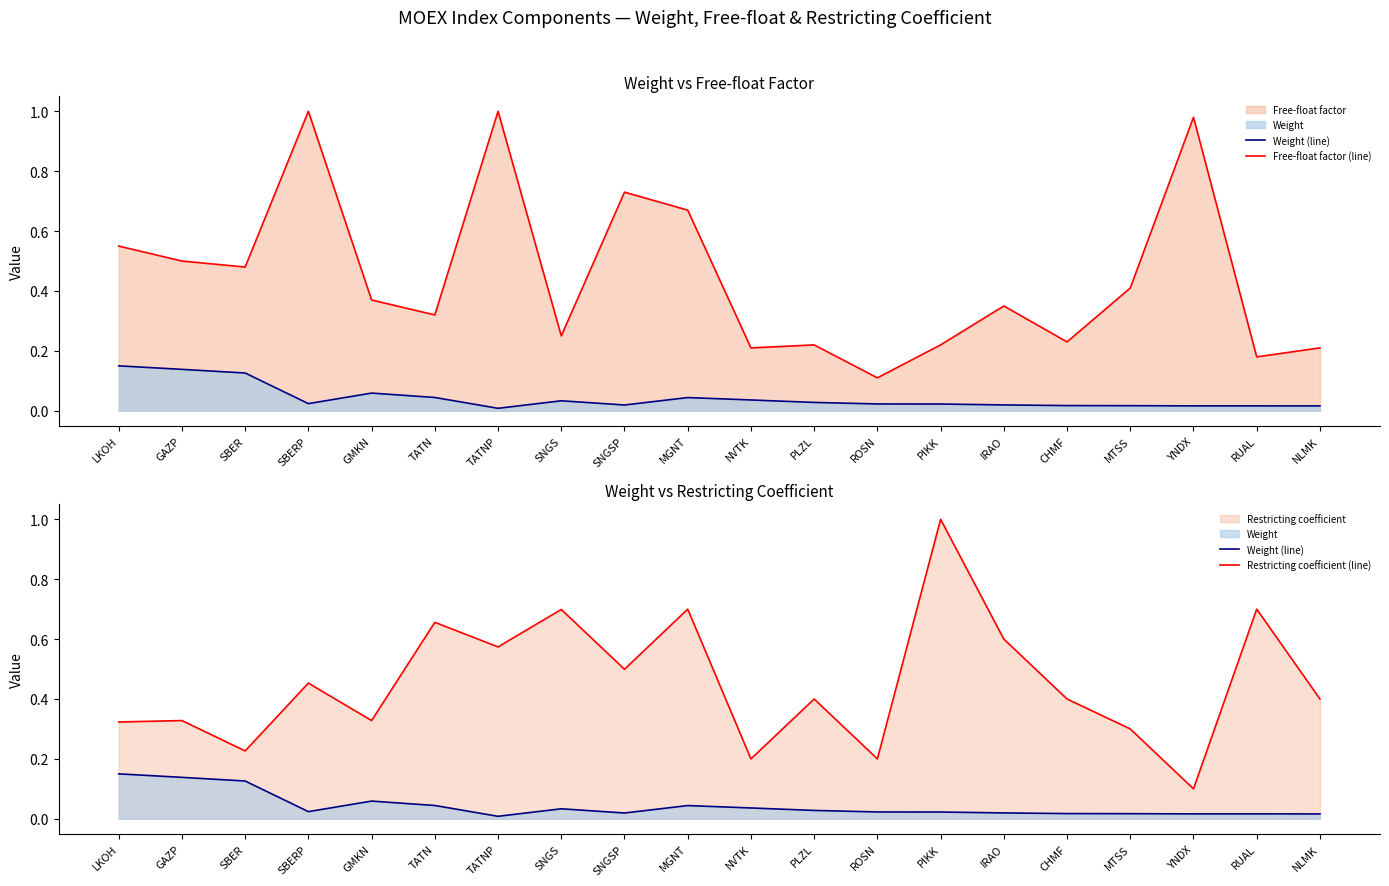

How many categories are shown in the chart?

20